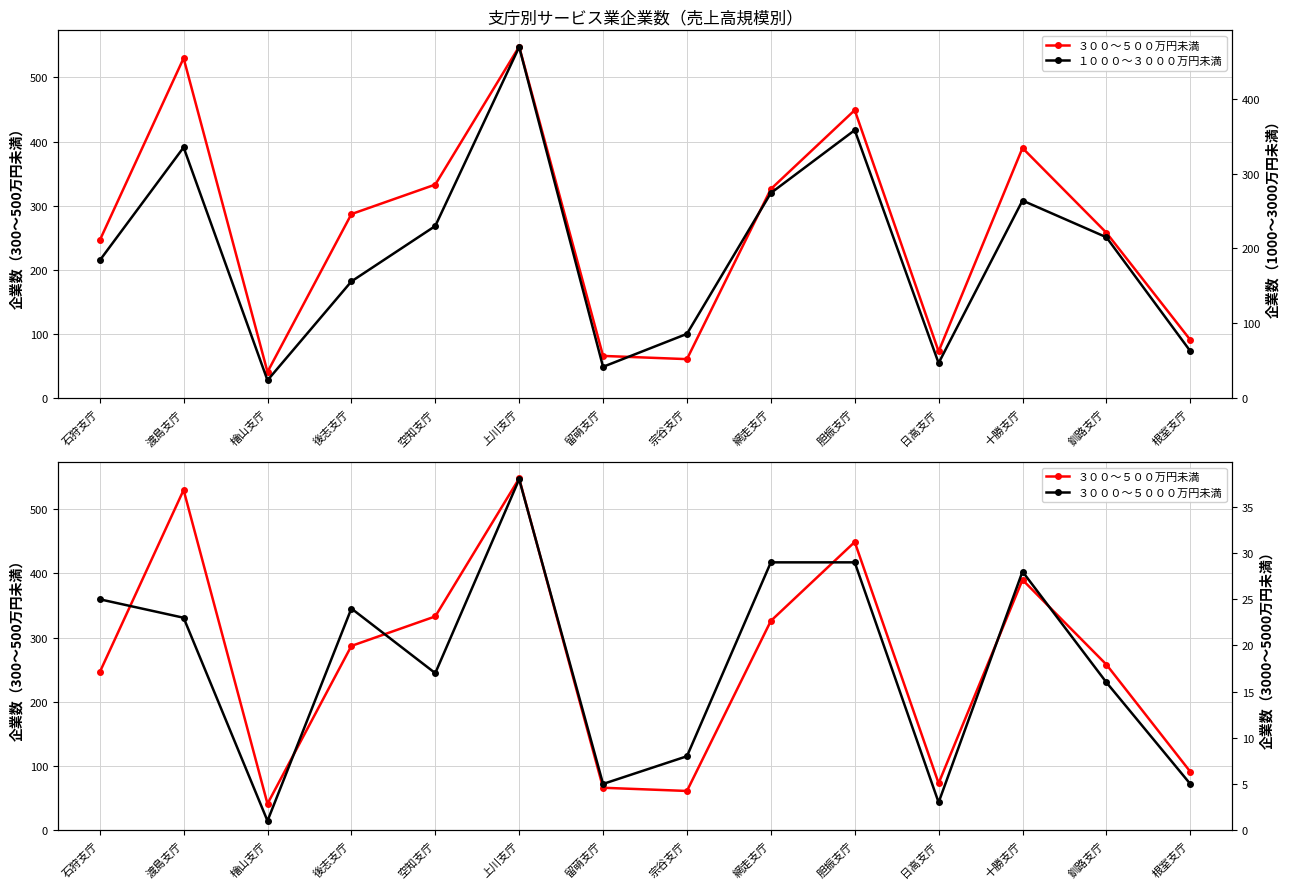

What is the value of the １０００～３０００万円未満 point at the 14th from the left?

63